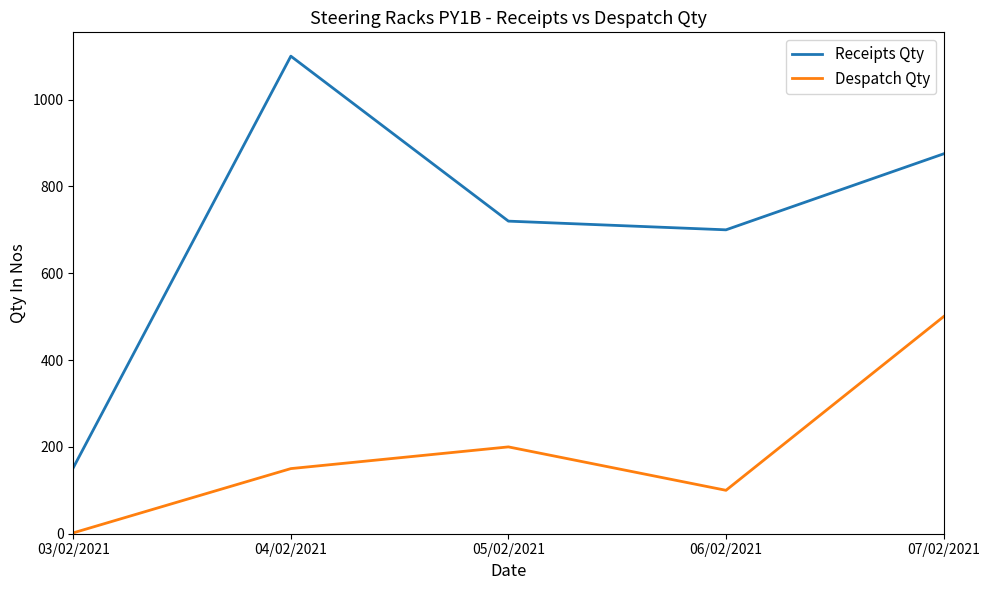

What is the sum of the Receipts Qty values at 05/02/2021 and 06/02/2021?

1420